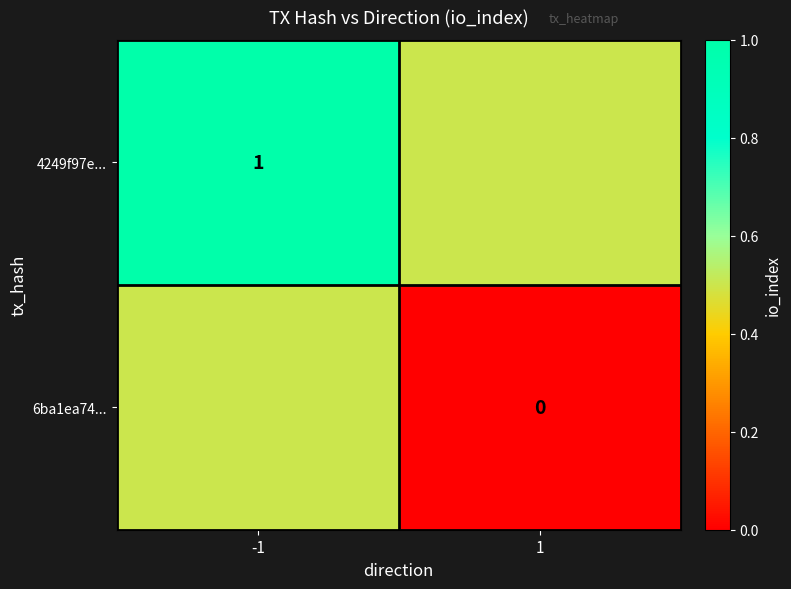

Is the value of 6ba1ea74... at 1 greater than the value of 4249f97e... at -1?

No